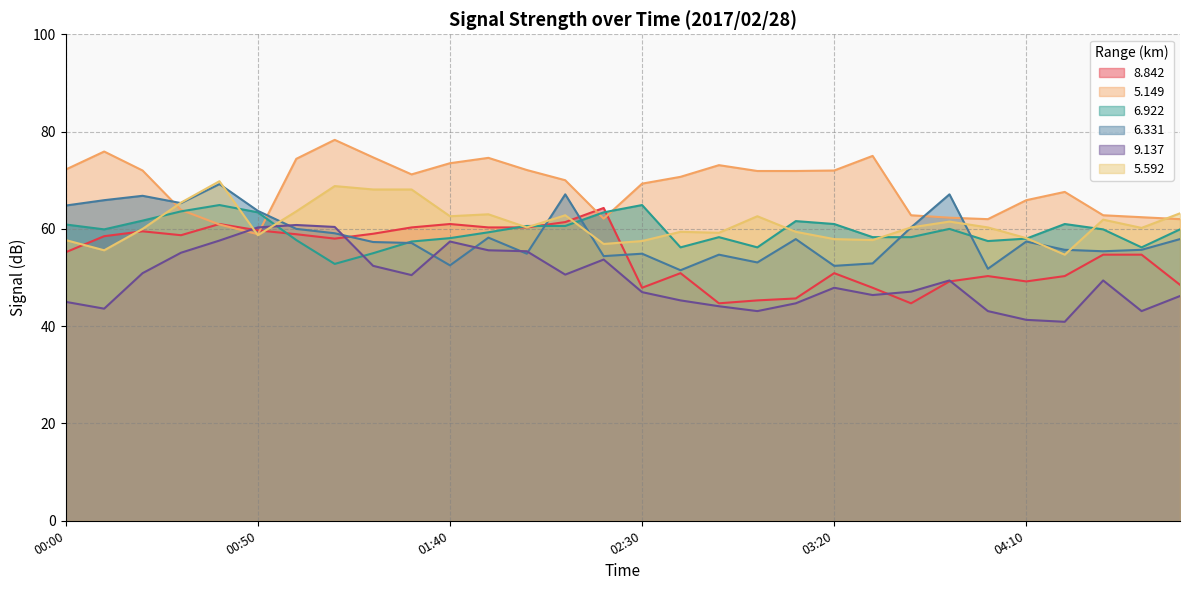

Between 02:20 and 04:00, which series saw the biggest shift?

8.842